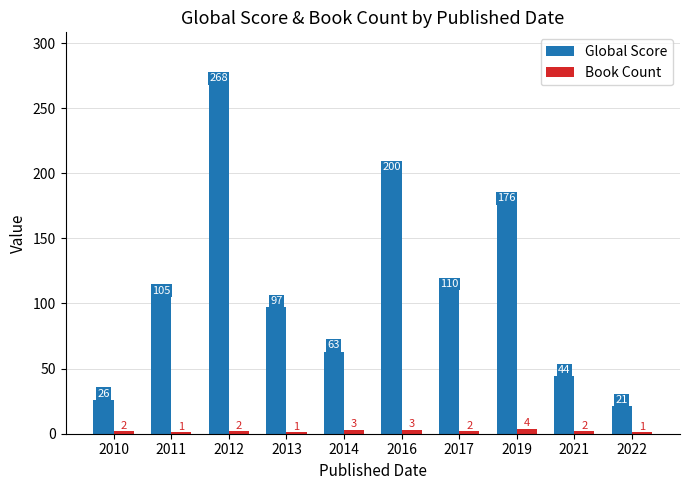

How many distinct data groups are displayed?

2